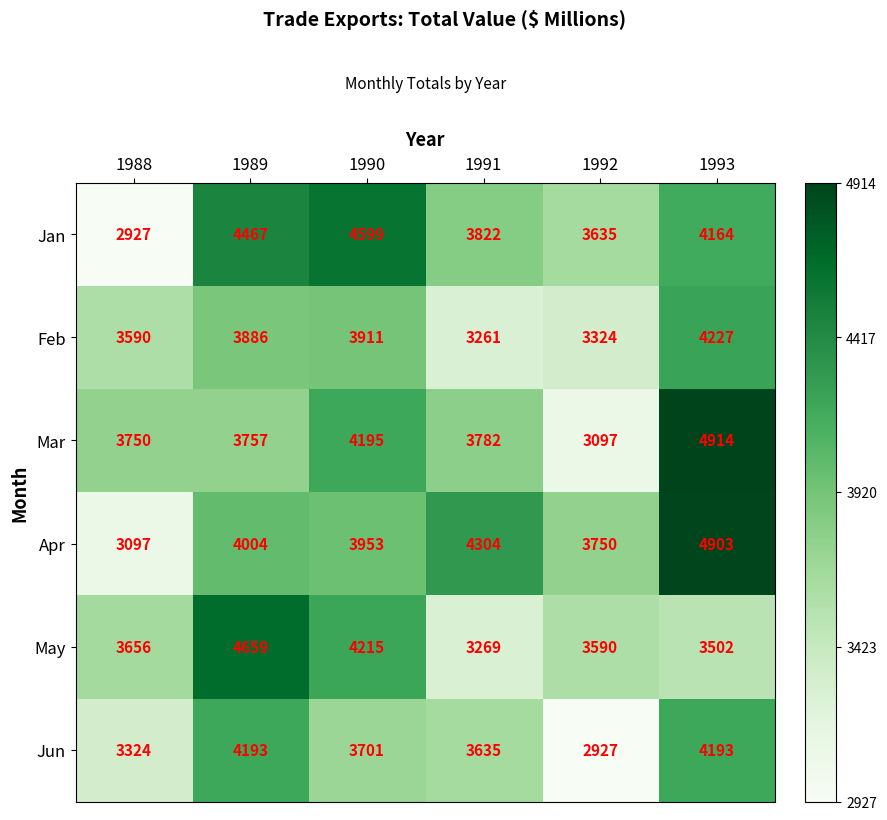

Which category has the highest value across all series?

1993